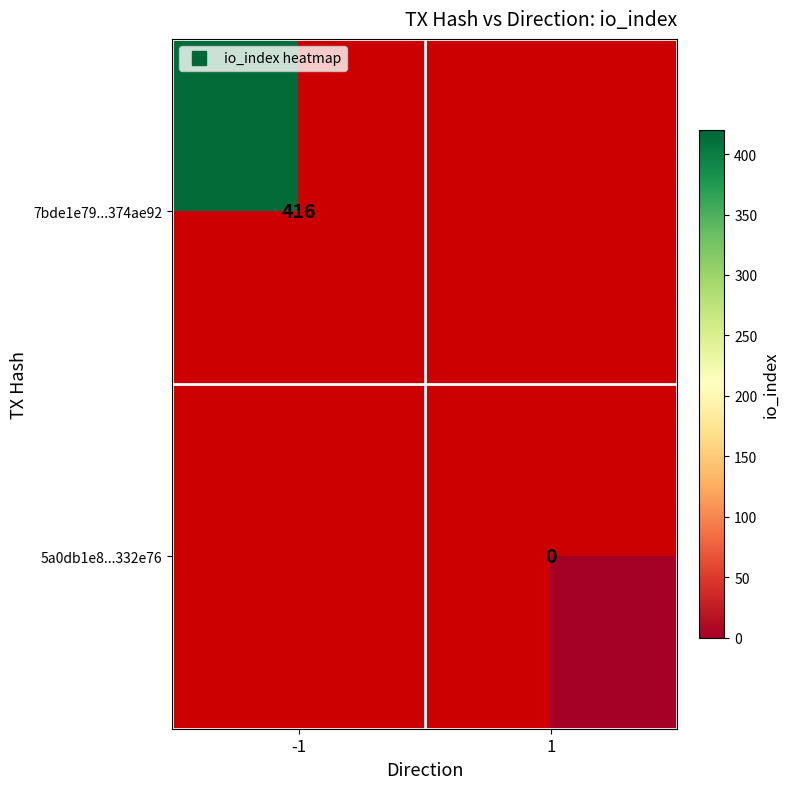

Count the number of categories in the chart.

2